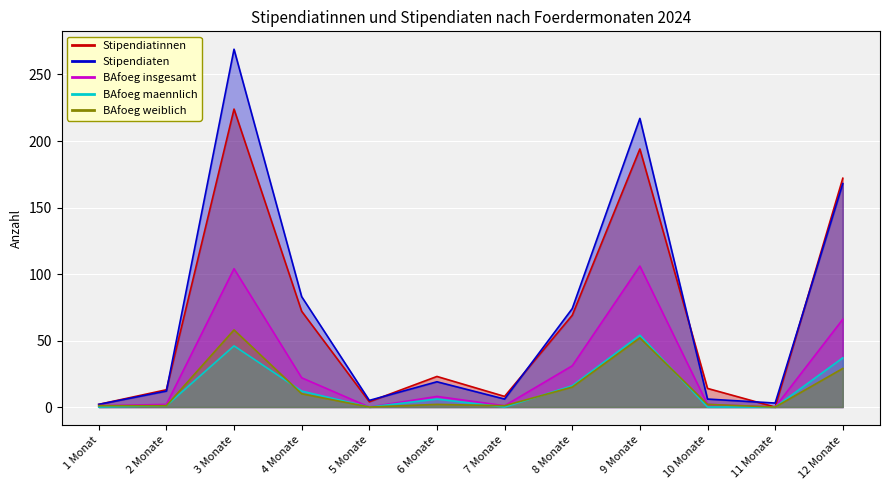

What is the difference between the second highest and minimum values in the BAfoeg insgesamt series?

104